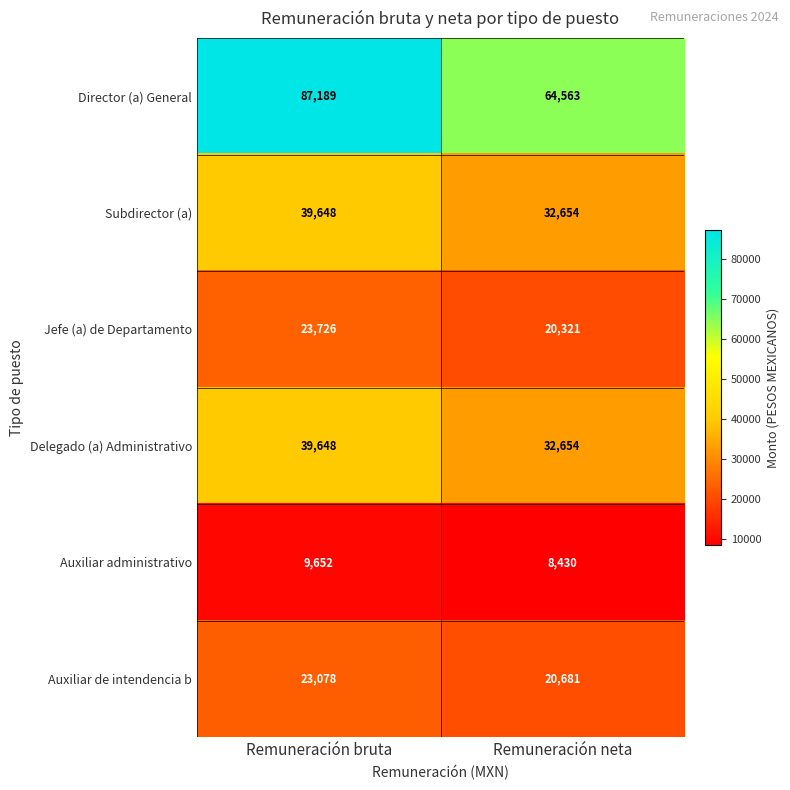

What is the difference between the maximum and minimum values in the Director (a) General series?

22626